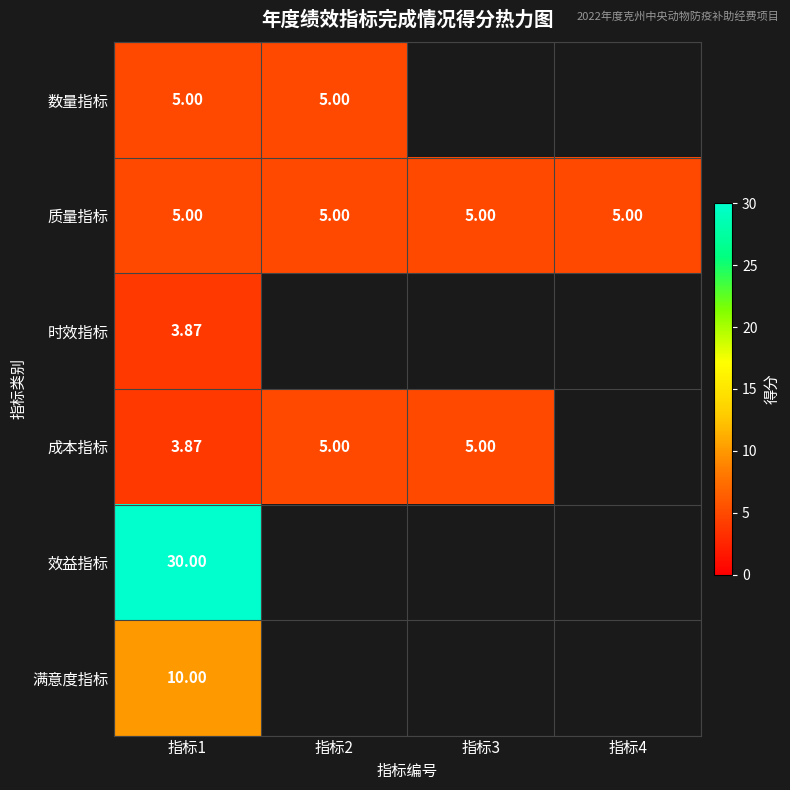

Which category has the lowest value in the 成本指标 series?

指标1